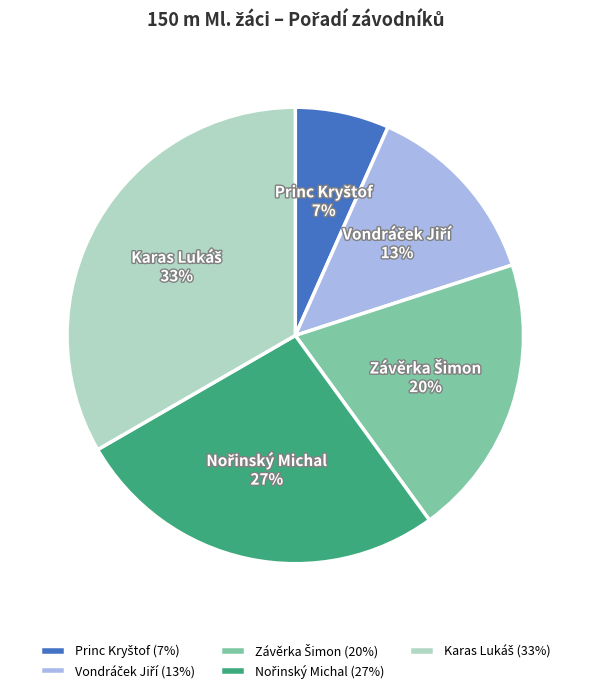

Is there a majority slice in this chart?

No